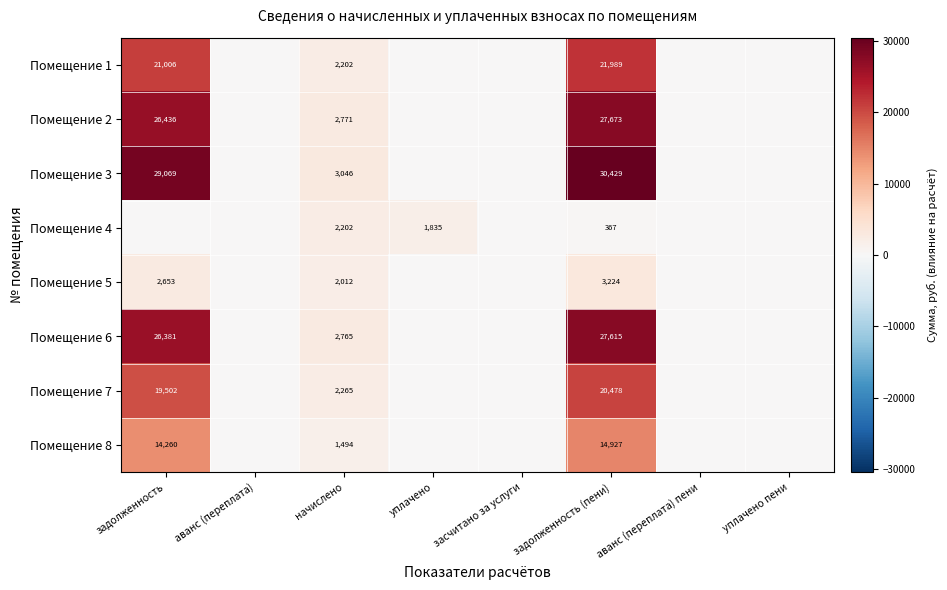

True or false: Помещение 2 has a value of 44084 at задолженность.

False